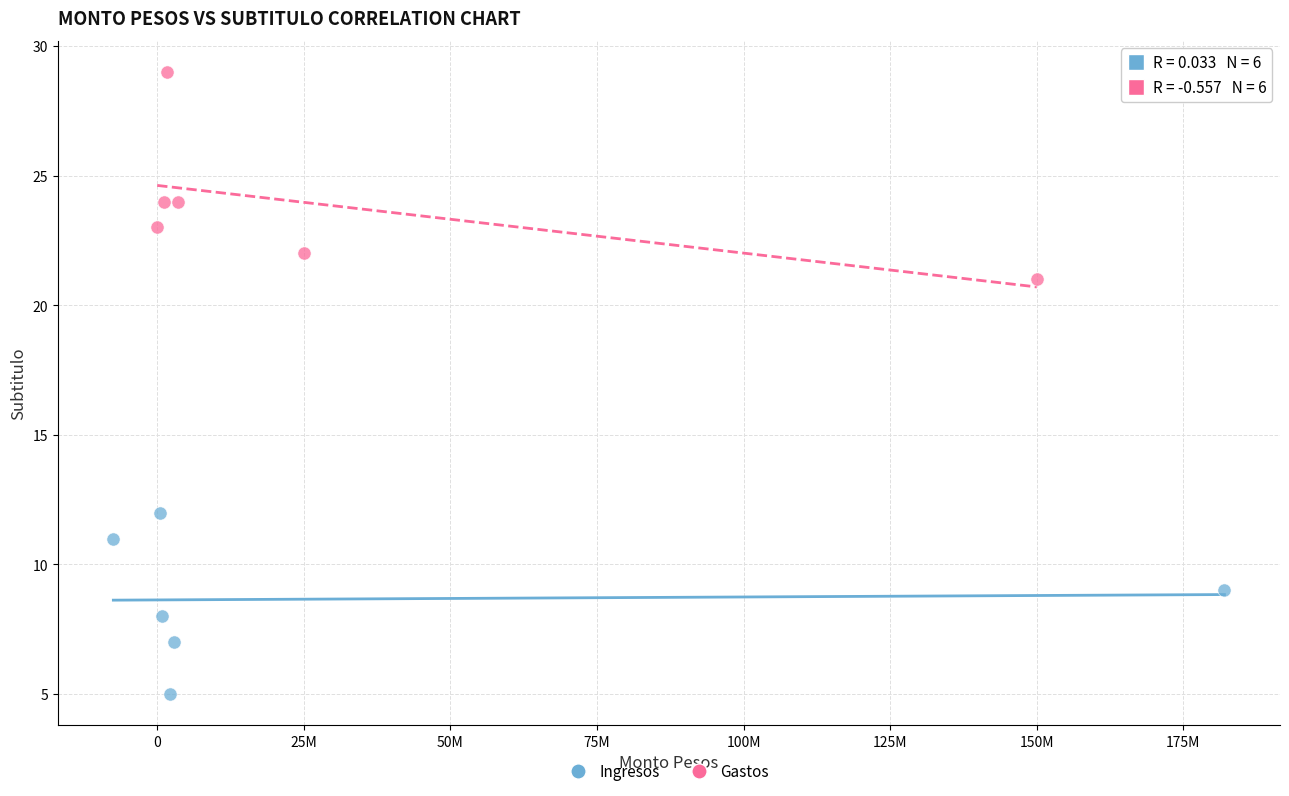

Which series contains the highest Y value?

Gastos